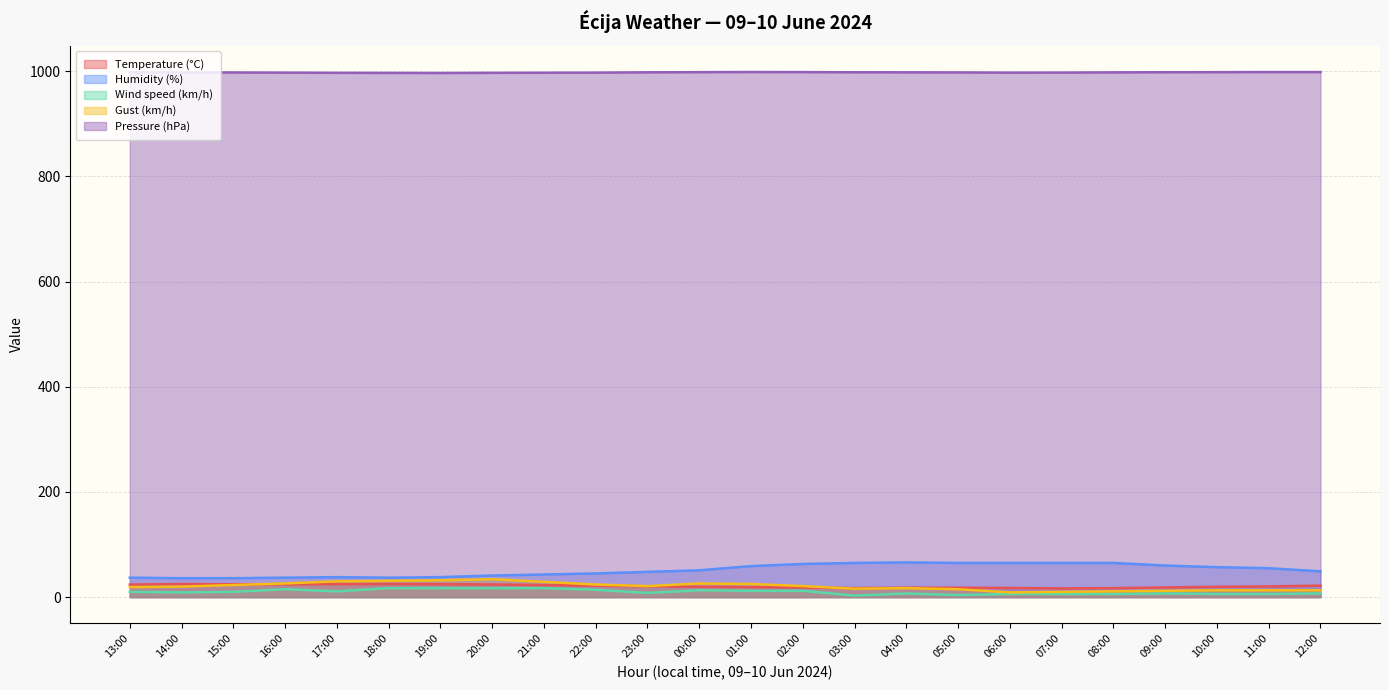

What is the label of the 18th point from the right?

19:00